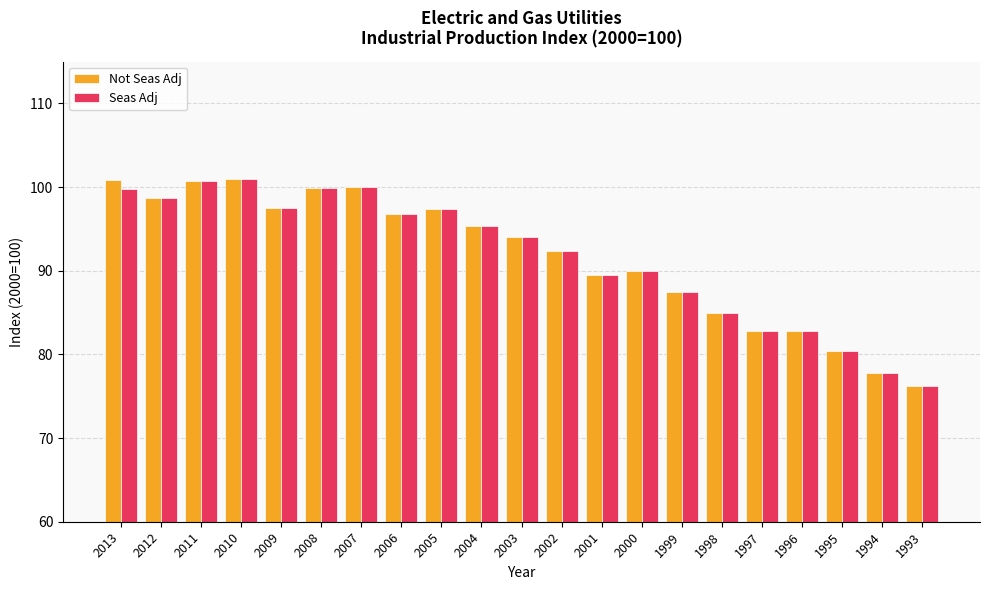

Is it true that Not Seas Adj equals 21.5 at 2000?

False